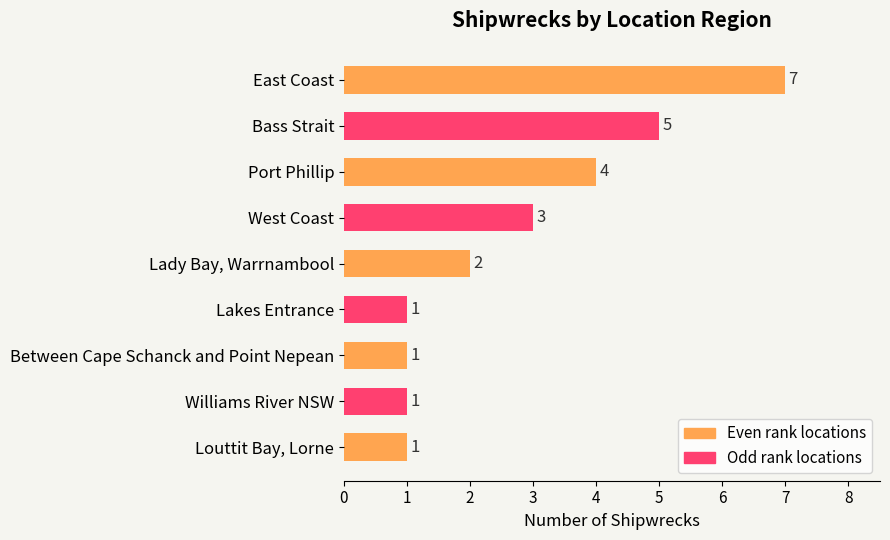

What is the label of the 2nd bar from the bottom?

Williams River NSW